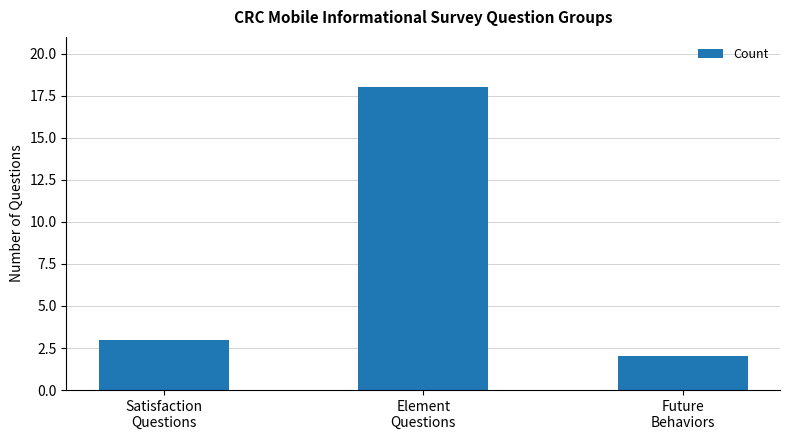

What is the ratio of the value at Satisfaction
Questions to the value at Element
Questions?

0.2